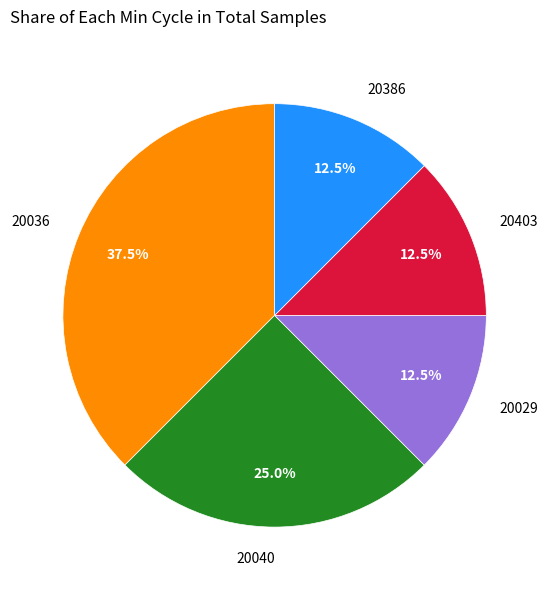

Is there any slice that represents more than half of the pie?

No